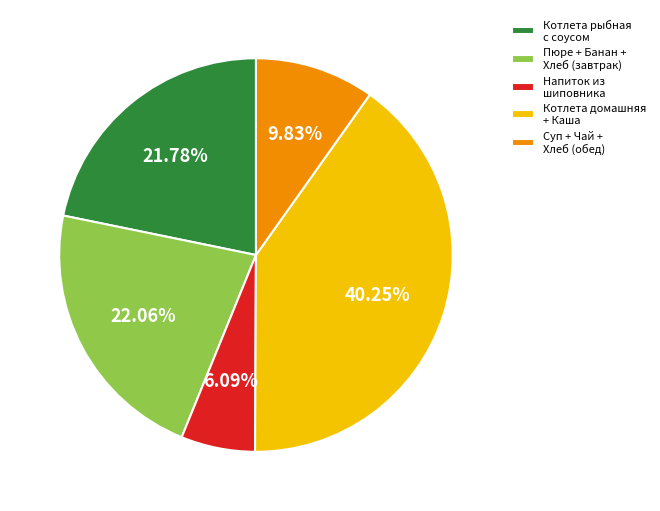

Is there a majority slice in this chart?

No